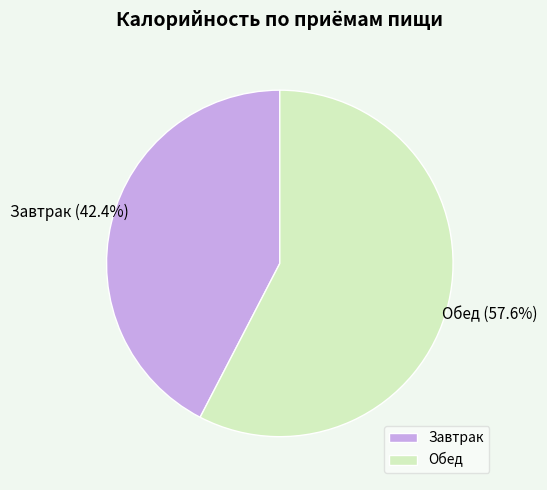

To the nearest percent, what portion does Завтрак represent?

42%